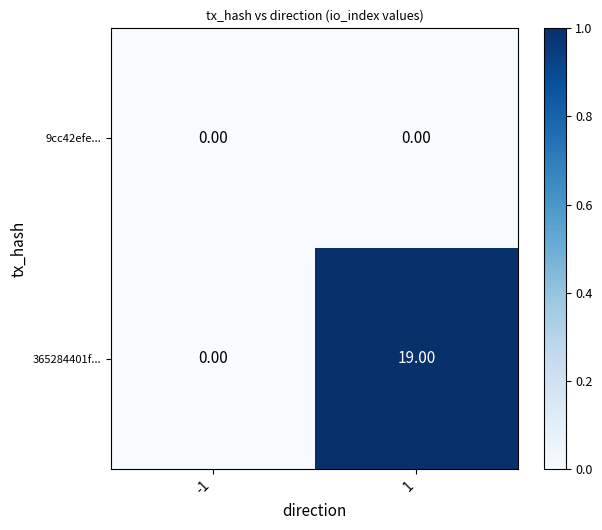

How many categories are shown in the chart?

2